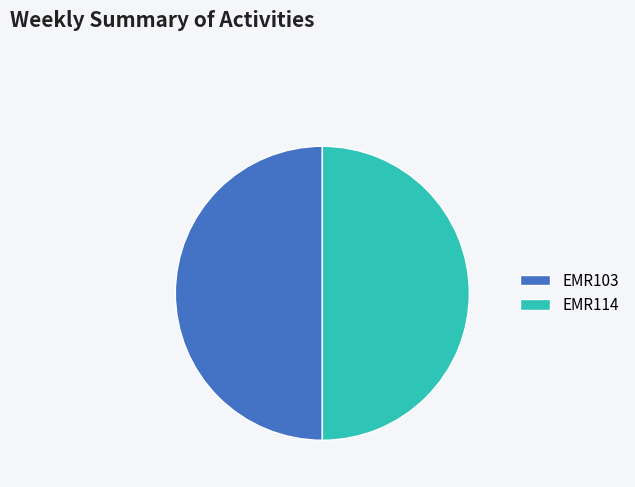

Approximately how many times larger is the value at EMR114 compared to EMR103?

1.0